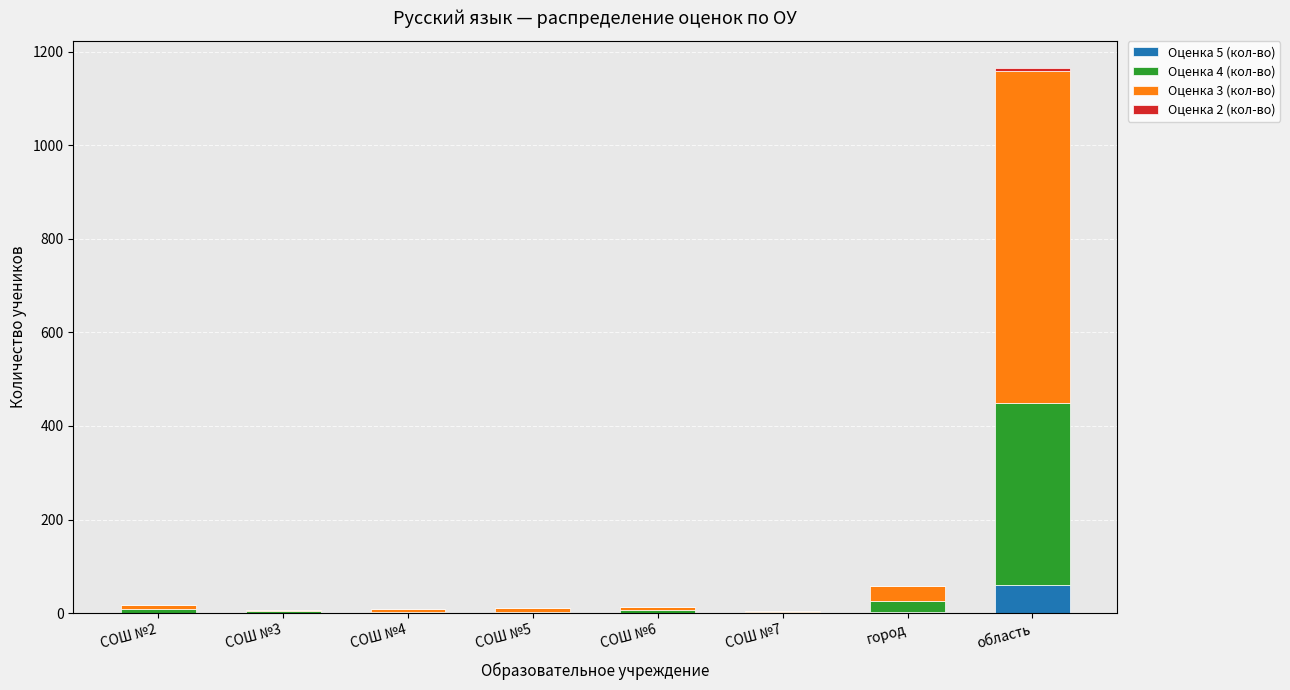

At which category is the sum across all series the highest?

область